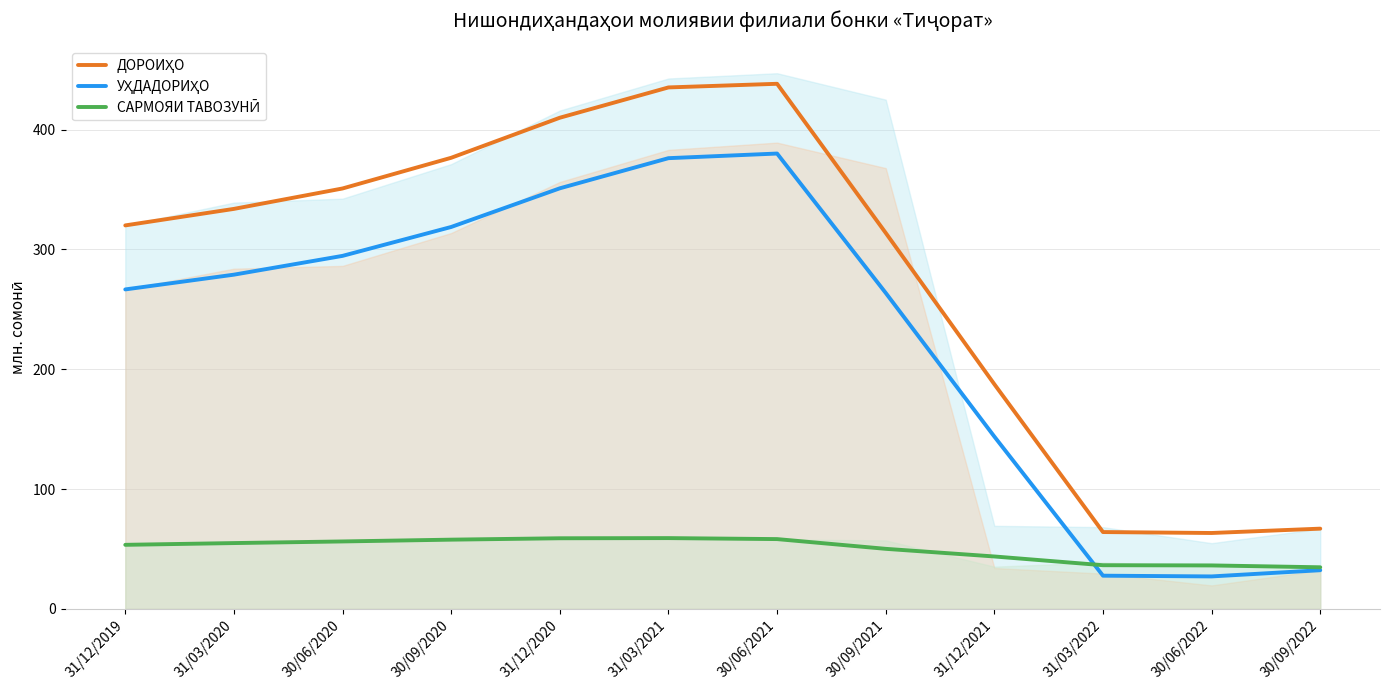

What is the label of the 10th point from the left?

31/03/2022